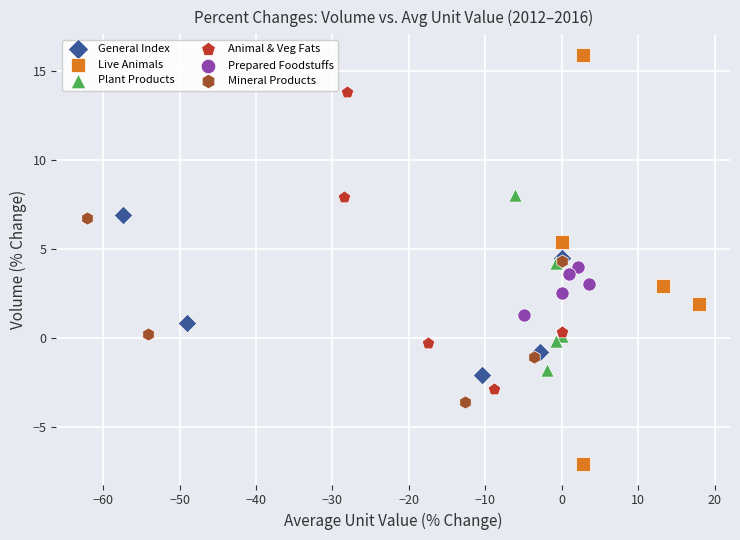

Which series has the largest Y range (max minus min)?

Live Animals